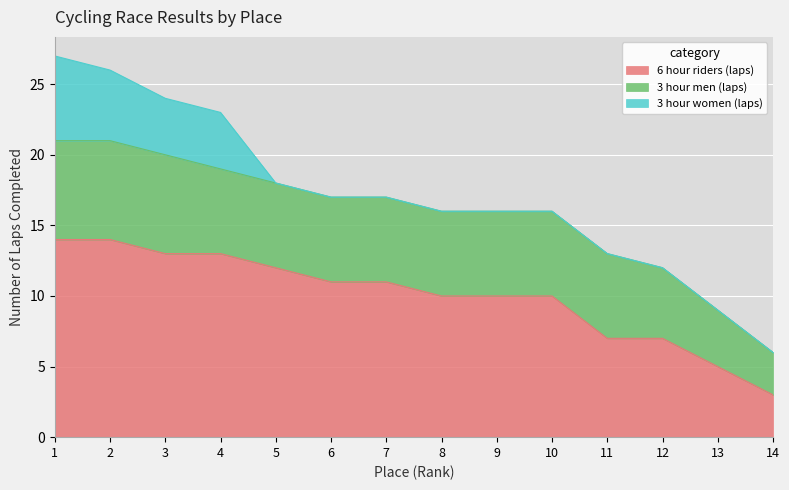

How many data points does each series have?

14